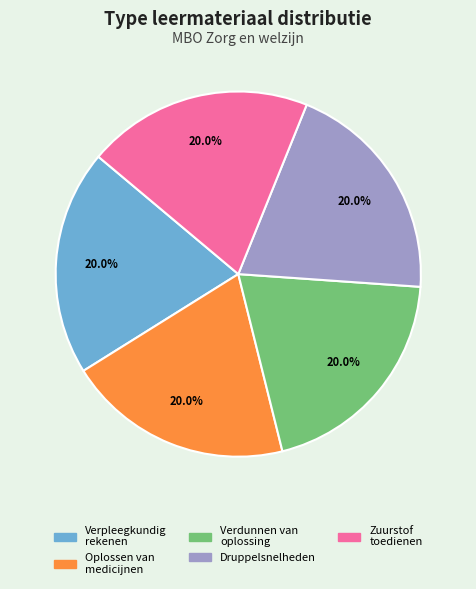

Is there any slice that represents more than half of the pie?

No